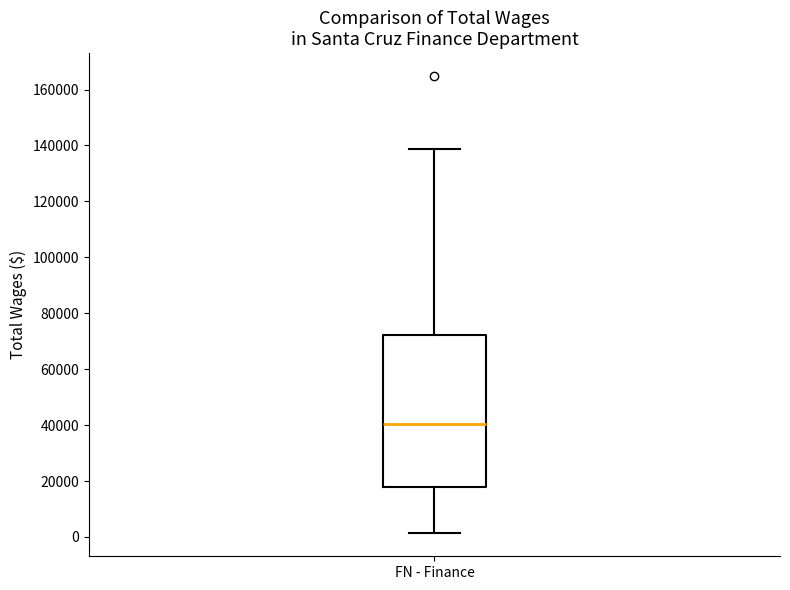

Transcribe this box plot: give where the median line is, the range the box spans, and where the two whiskers end, as read against the y-axis. The values are not printed on the chart, so give them approximately, as read against the axis.

median 40000, box 18000 to 72000, whiskers 2000 to 138000